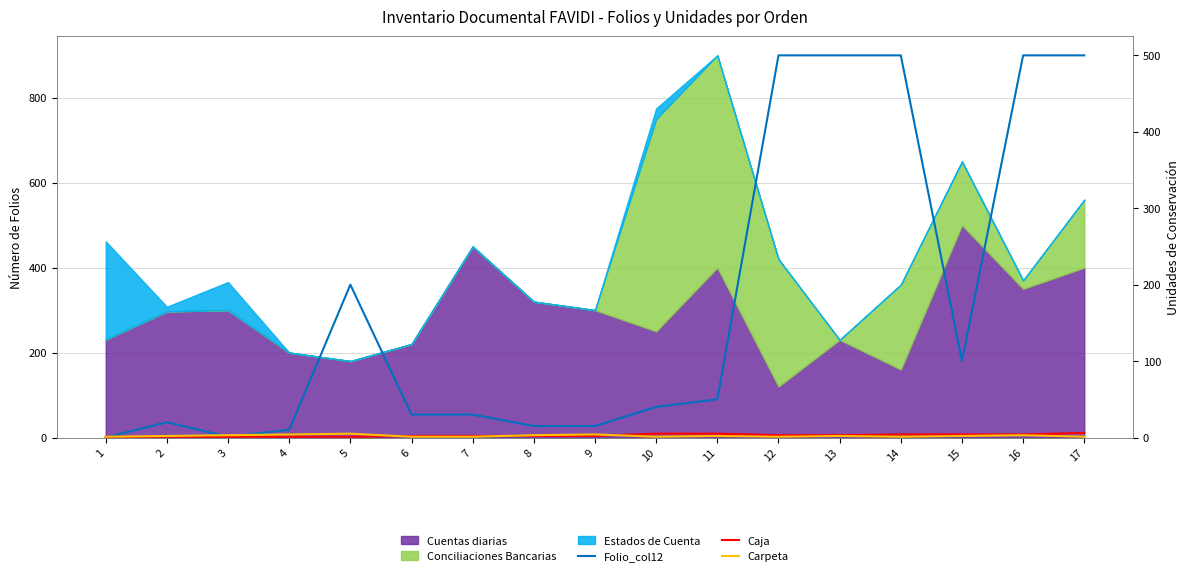

What is the approximate value of Carpeta at 17?

1